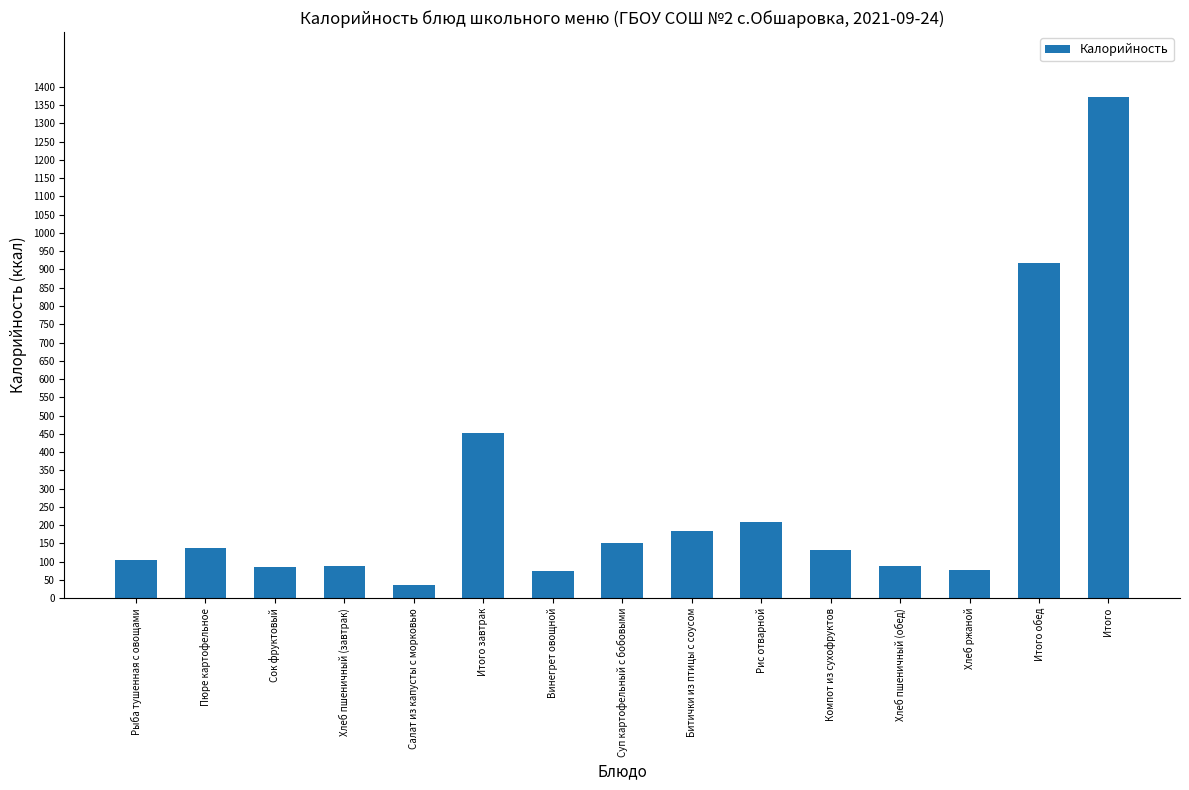

What is the change in value from Рыба тушенная с овощами to Хлеб пшеничный (обед)?

-16